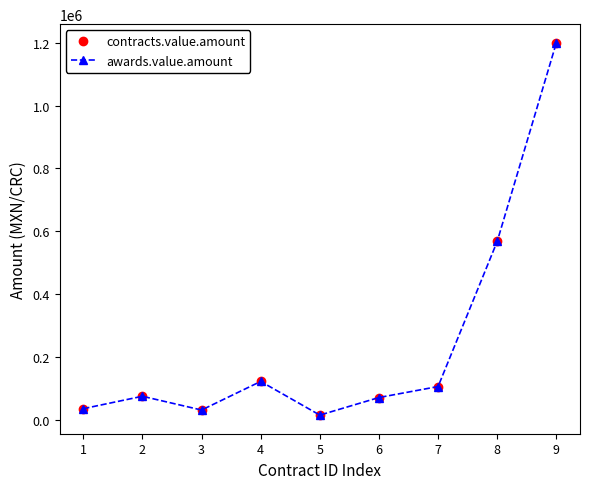

What is the maximum value for awards.value.amount?

1200000.0